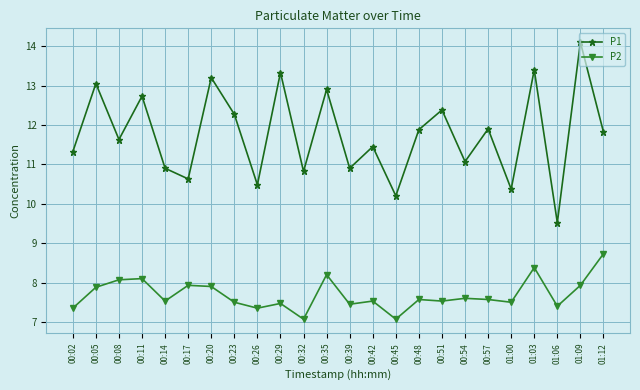

What is the label of the 17th point from the left?

00:51